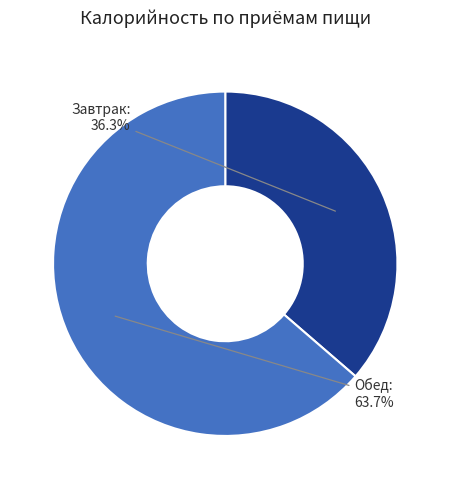

Rank the categories by value from highest to lowest.

Обед, Завтрак